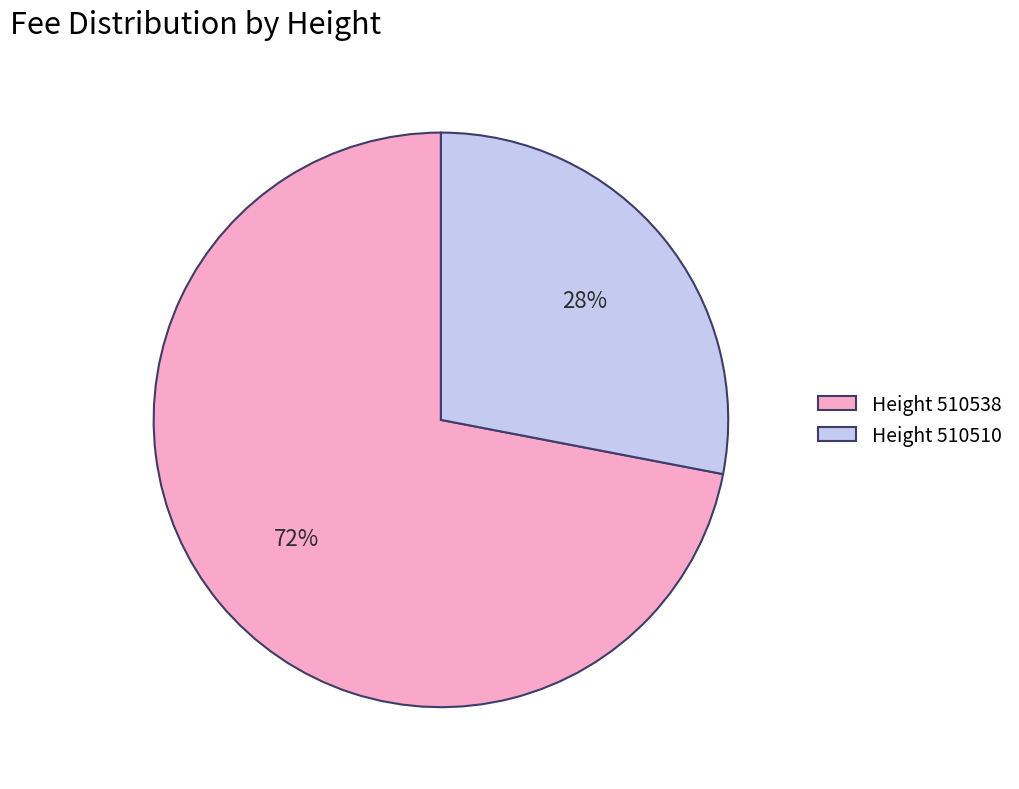

The Height 510538 slice represents 72% of the pie. True or false?

True